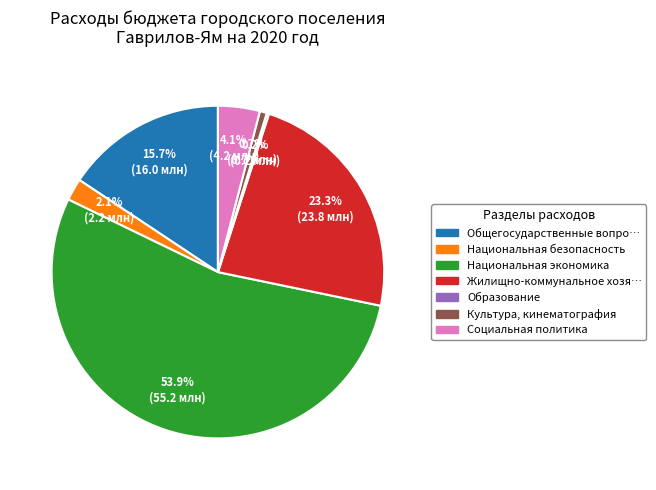

Does any single category account for the majority?

Yes